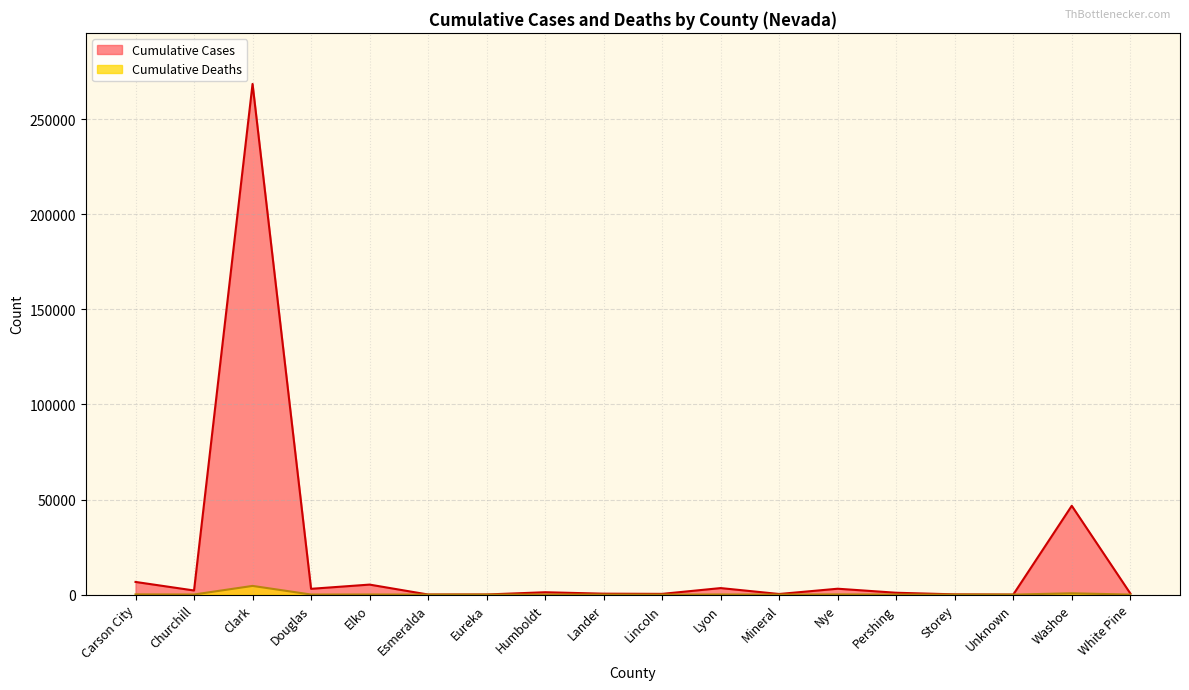

Between Washoe and Douglas, which is larger?

Washoe